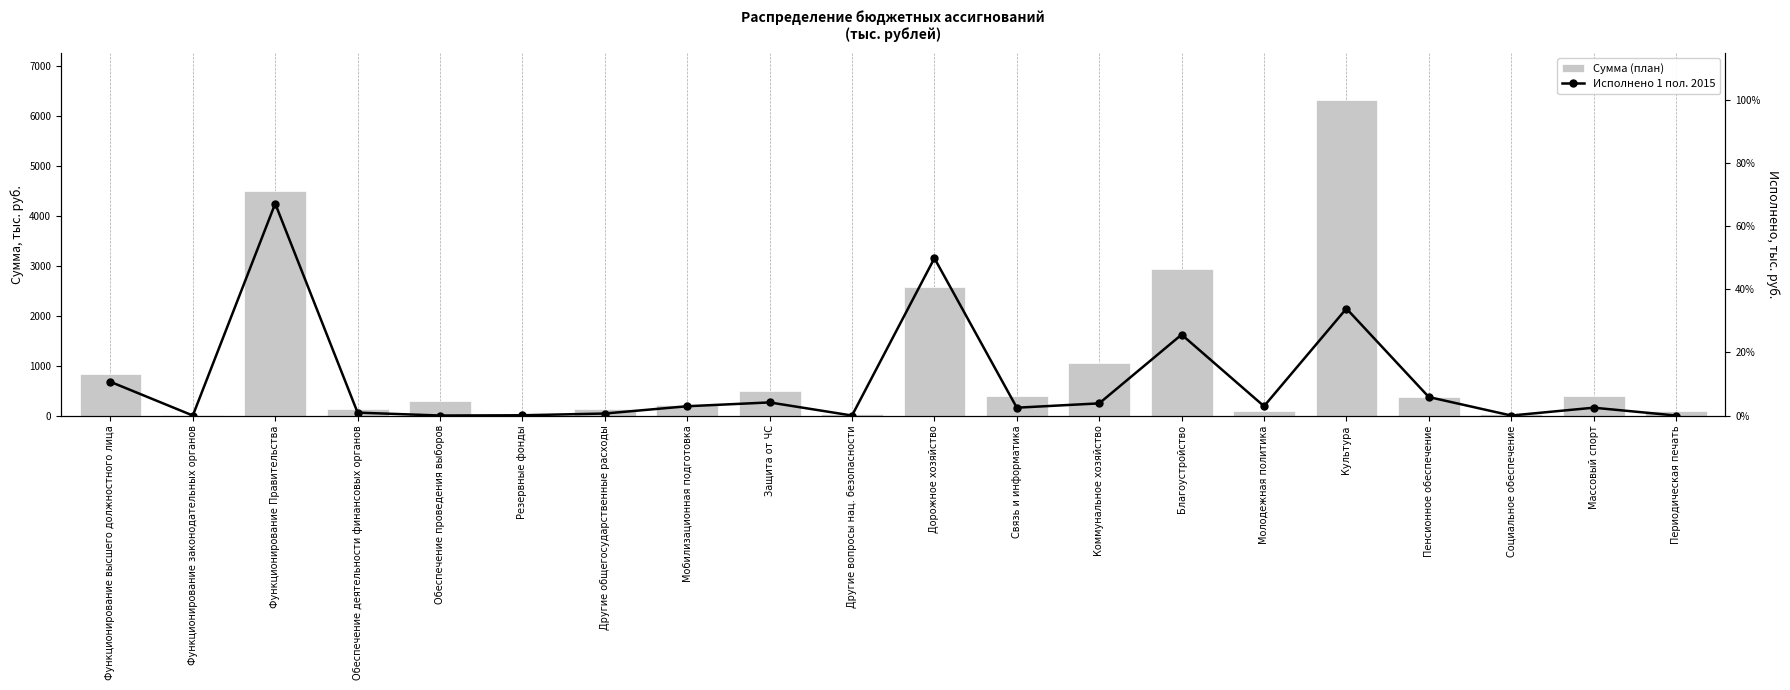

At which label is Исполнено closest to 2121?

Культура